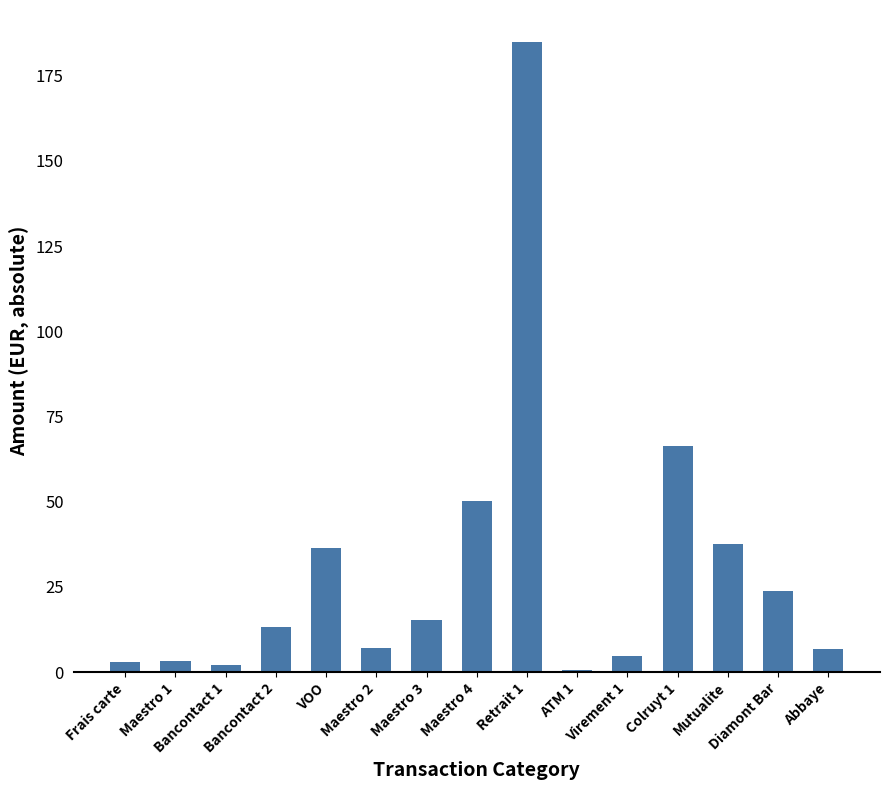

Are the bars horizontal?

No